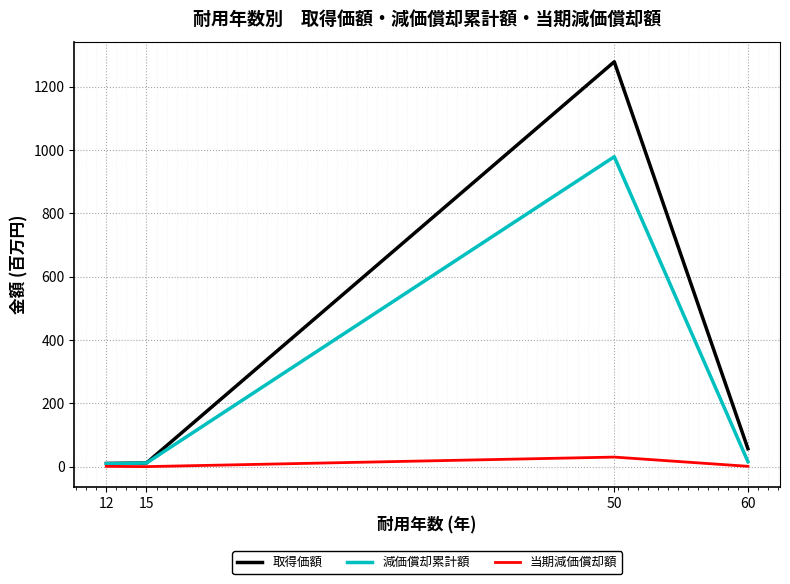

Where is the first local maximum for 当期減価償却額?

50